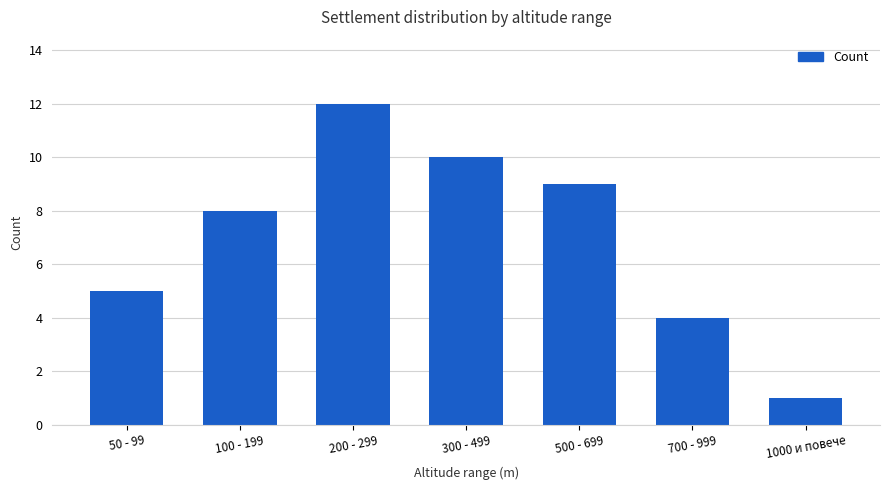

List the labels in order of value, smallest first.

1000 и повече, 700 - 999, 50 - 99, 100 - 199, 500 - 699, 300 - 499, 200 - 299